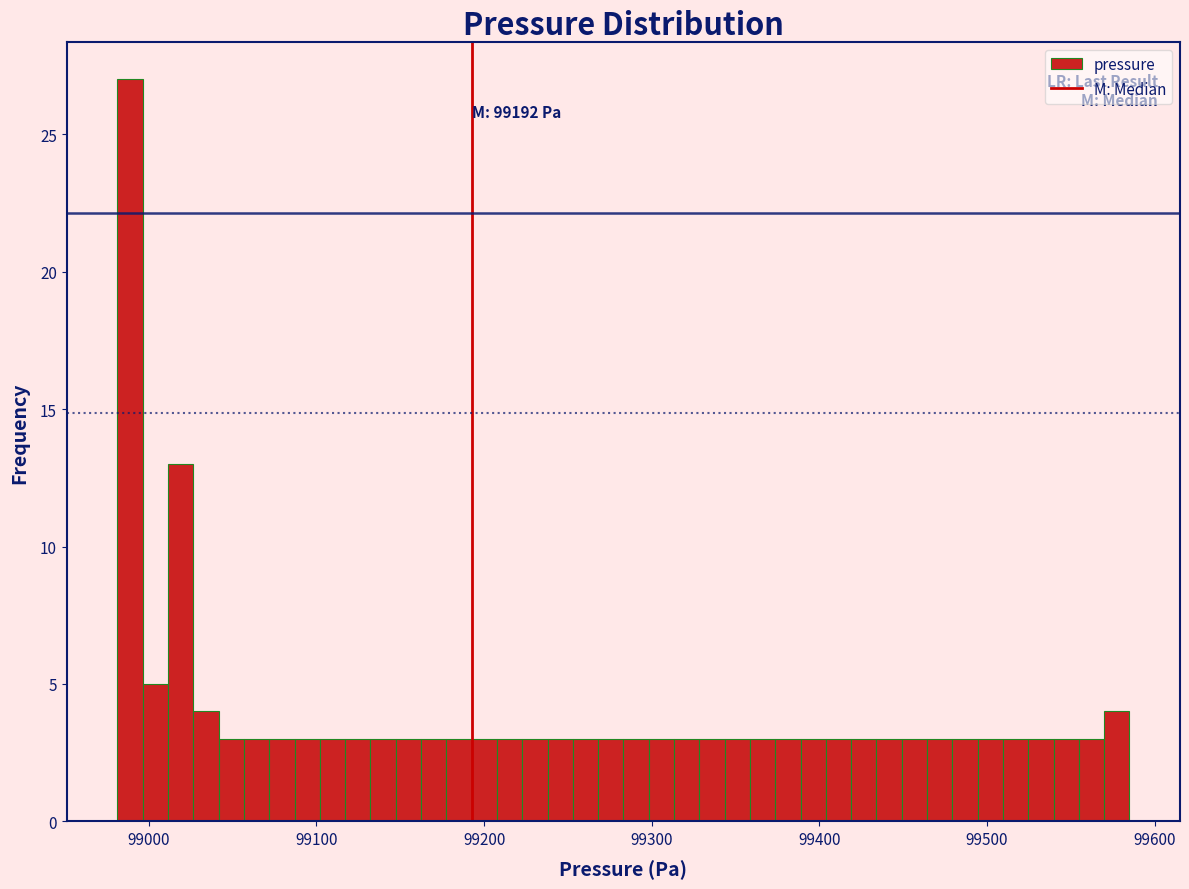

Read against the x-axis, roughly where is the centre of the tallest bar?

98990